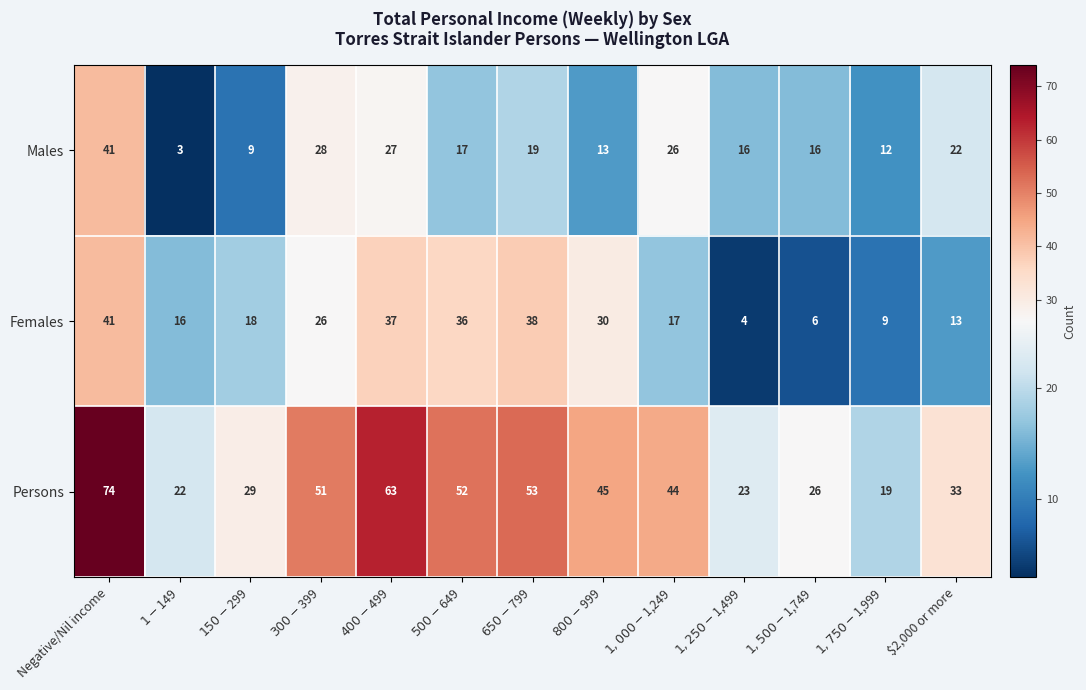

Which category has the highest value in the Females series?

Negative/Nil income